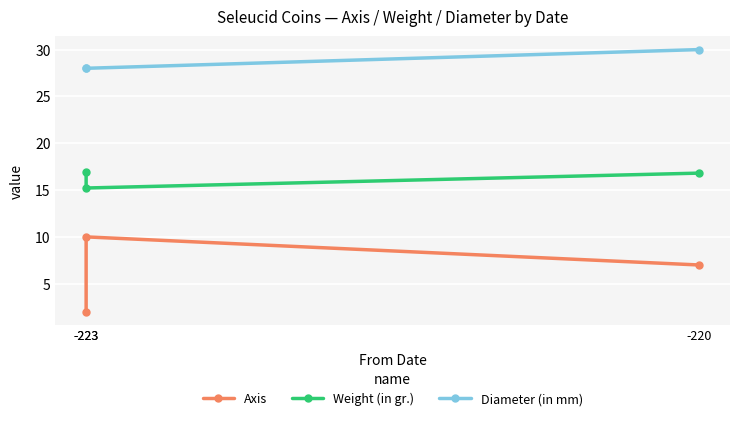

At which category is the sum across all series the highest?

-220